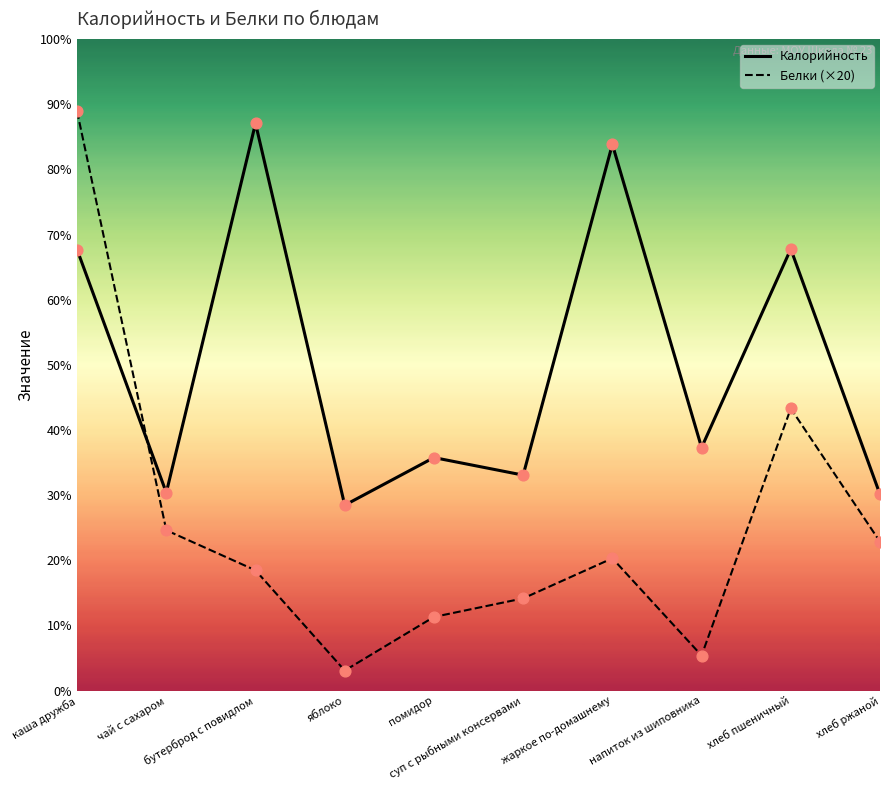

Which series has the widest spread of Y values?

Белки (×20)